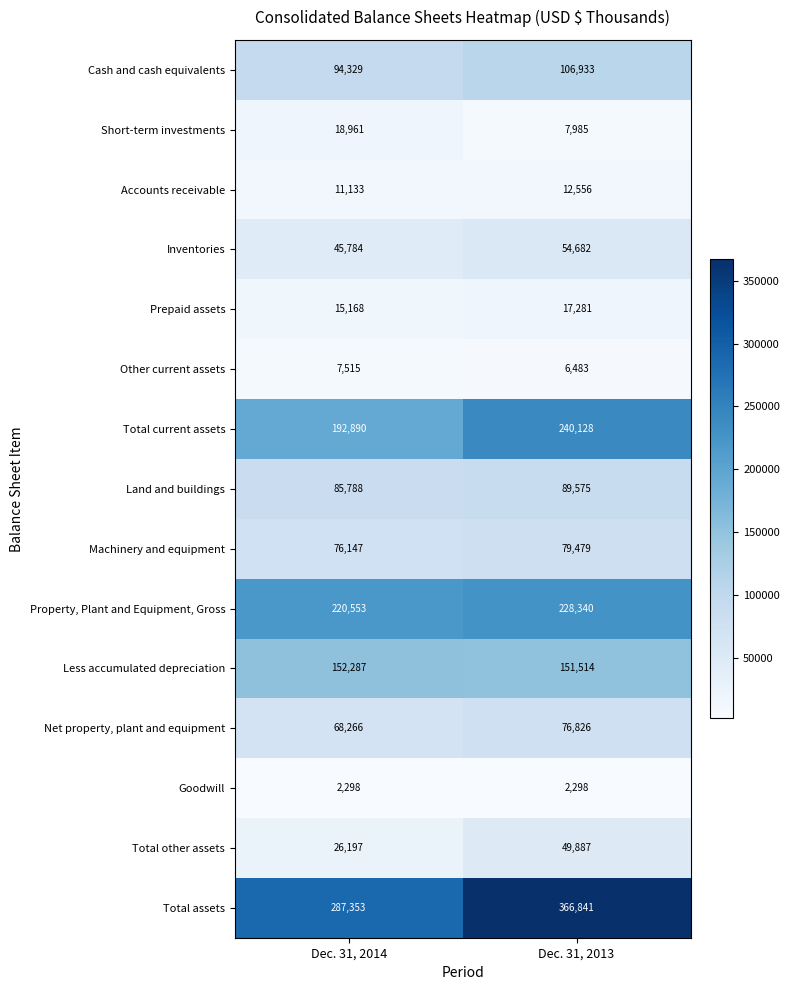

Read the Total other assets value at Dec. 31, 2013.

49887